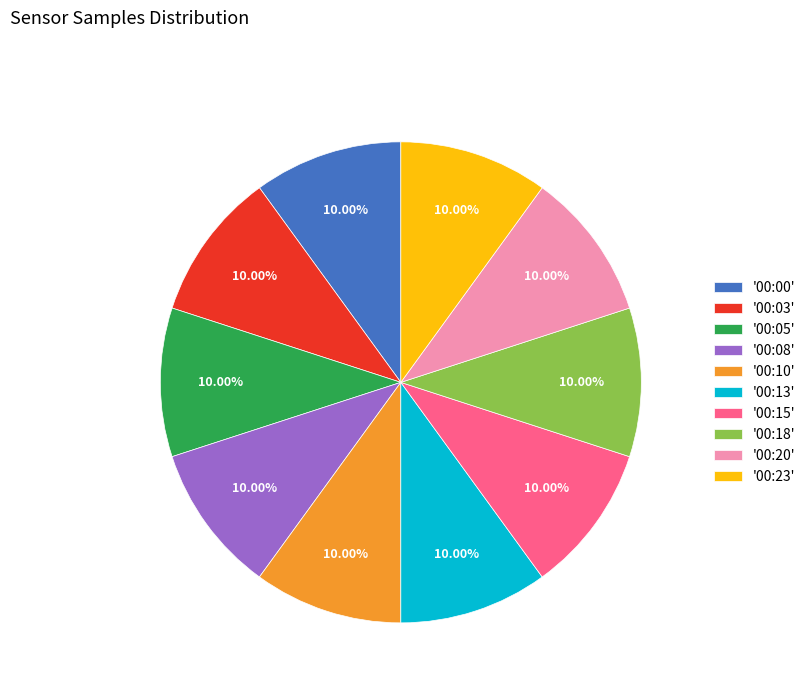

Is '00:05' the majority of the pie?

No